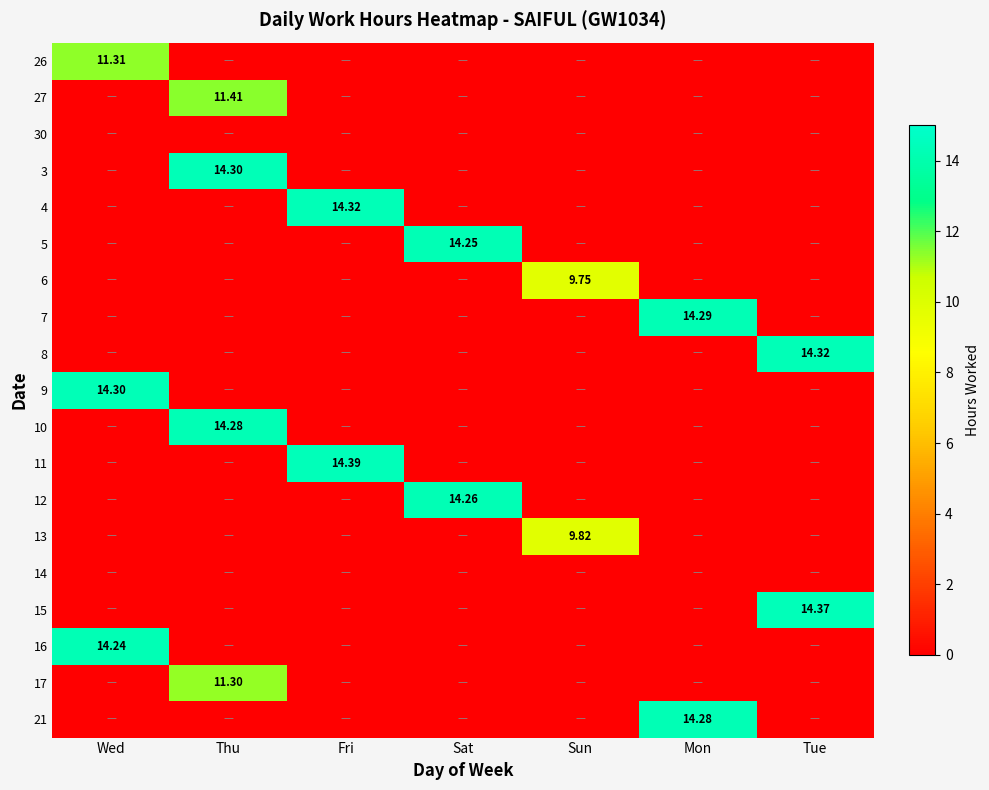

Which series has the widest spread of values?

11